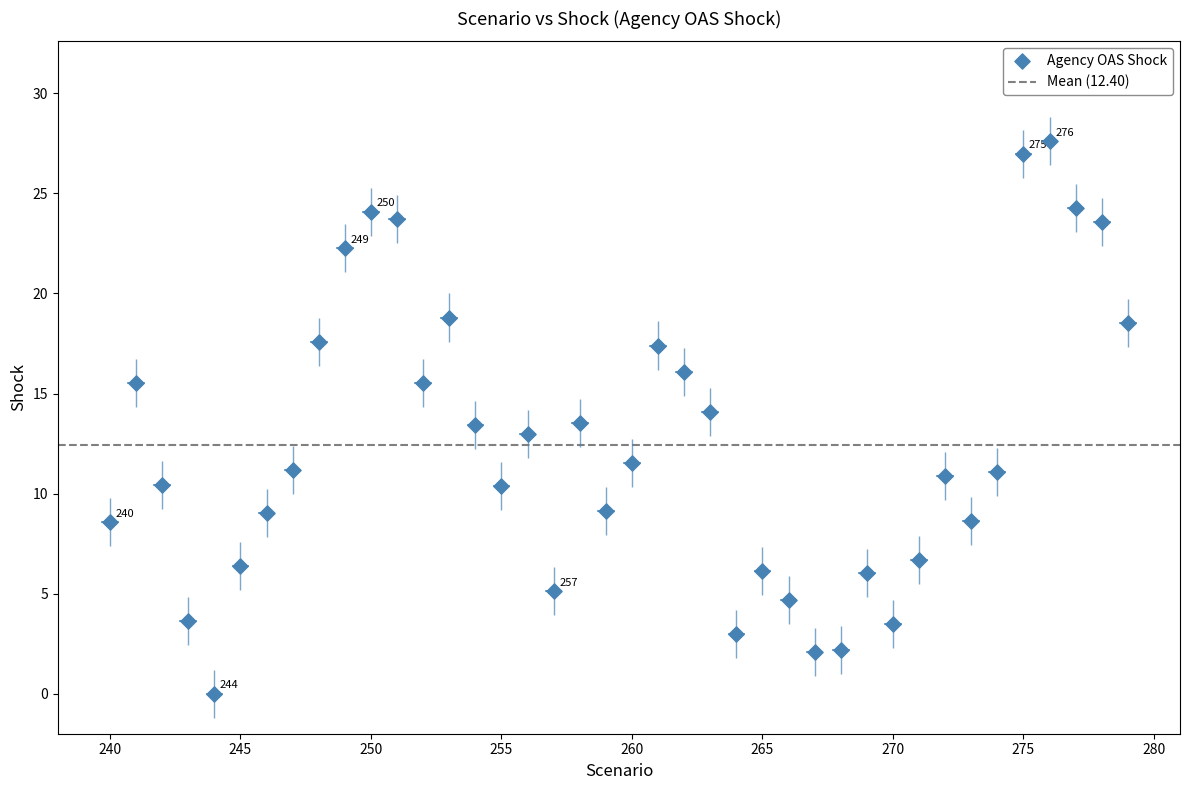

What is the range of Y values (max minus min)?

27.6